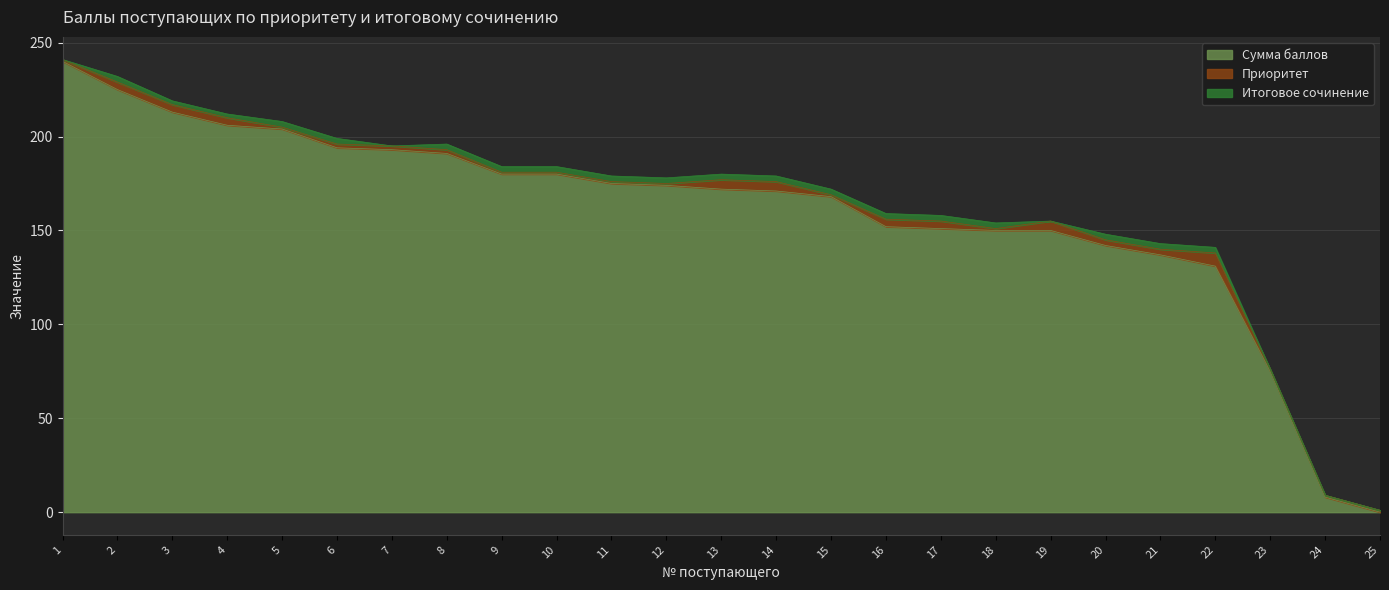

What is the value of the Итоговое сочинение point at the 21st from the left?

3